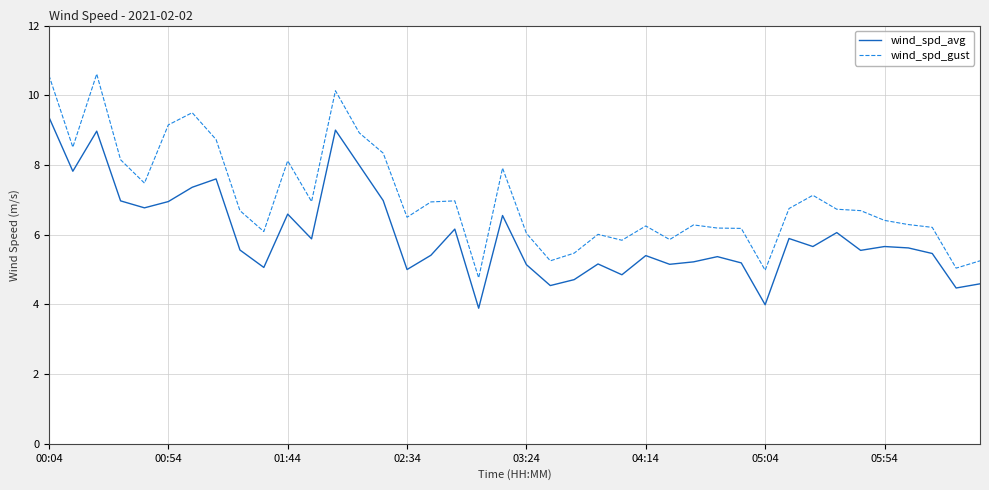

True or false: wind_spd_gust and wind_spd_avg intersect in this chart.

False